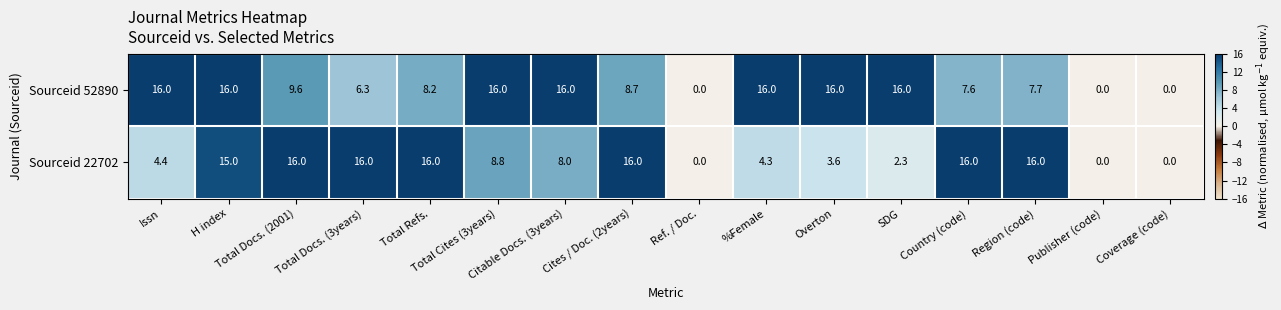

What is the maximum value for Sourceid 22702?

16.0